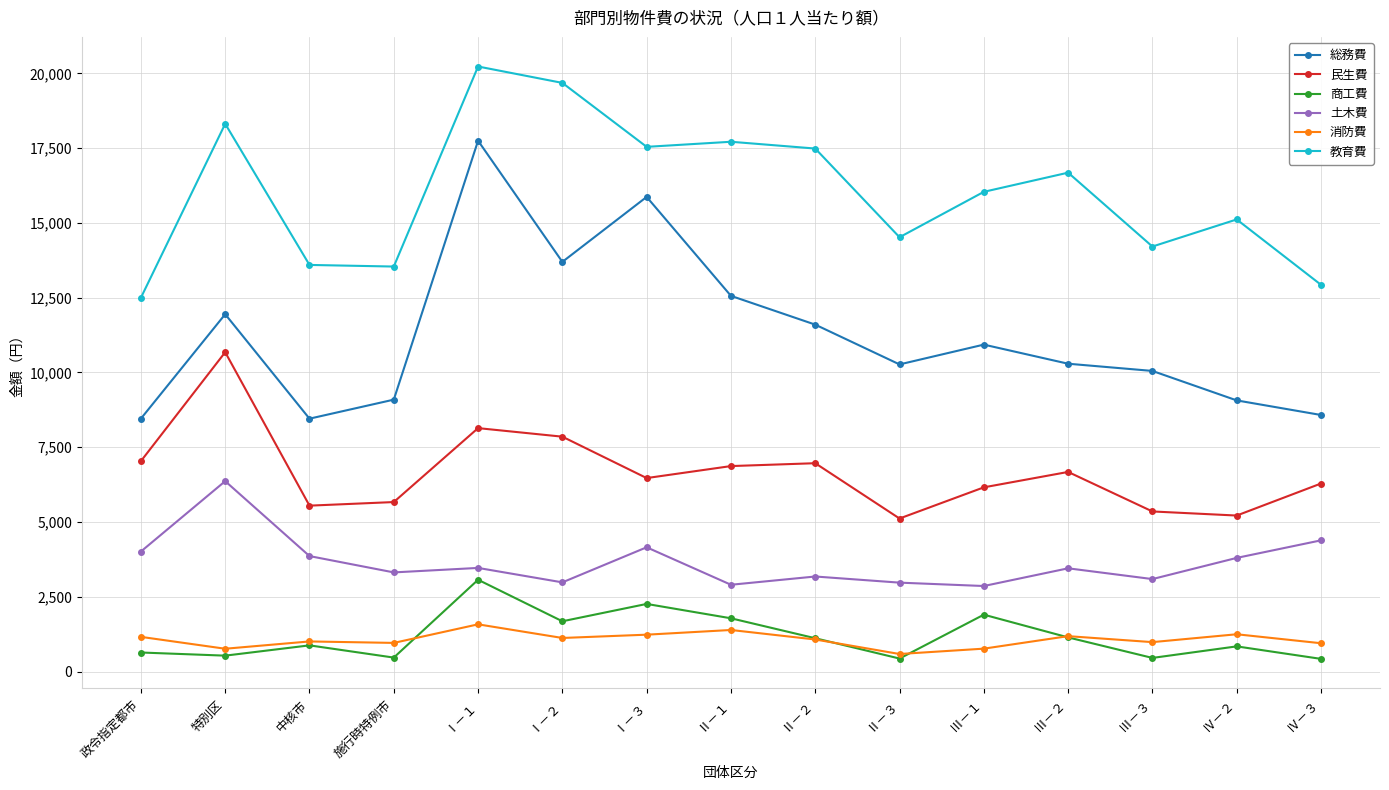

At which category is the sum across all series the highest?

Ⅰ－１